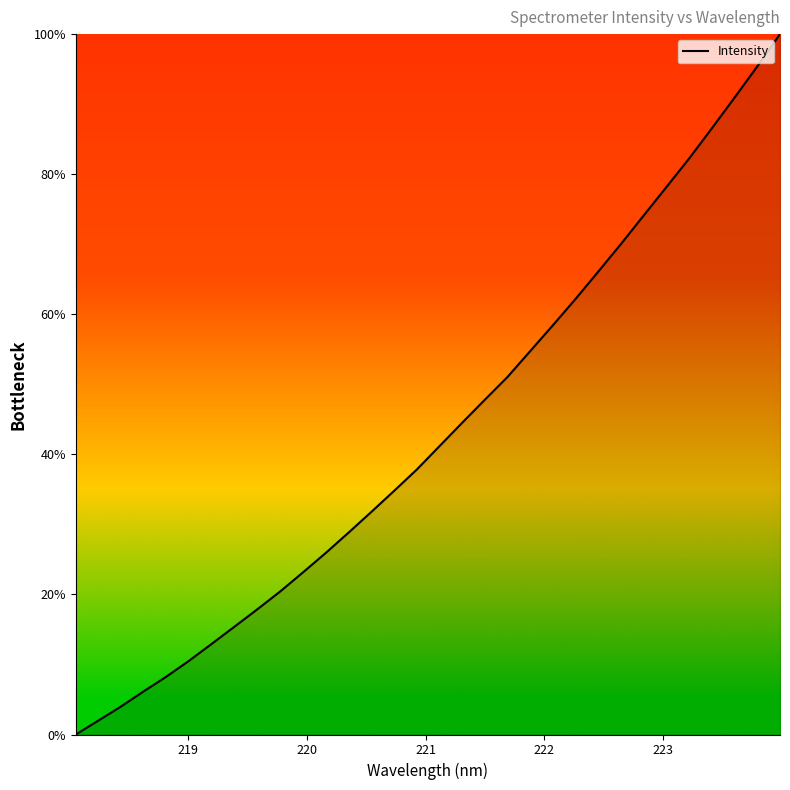

What is the greatest value displayed?

100.0